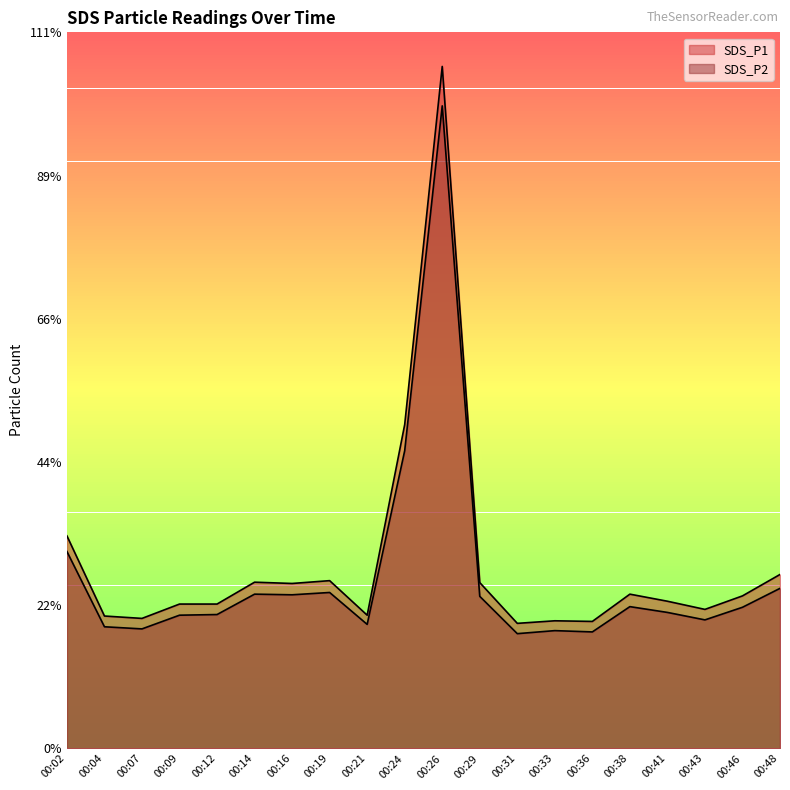

True or false: SDS_P1 and SDS_P2 intersect in this chart.

False